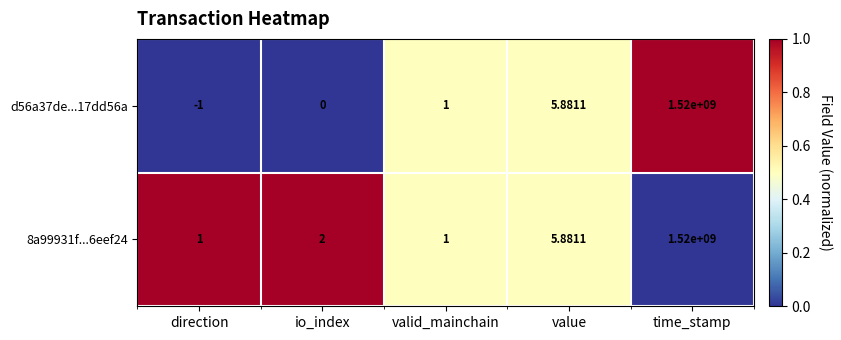

At which category is the sum across all series the highest?

time_stamp